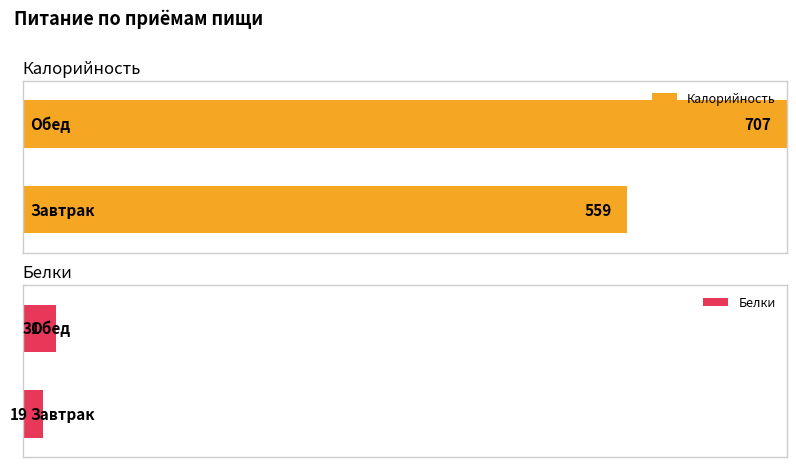

Is the value of Калорийность at Завтрак greater than the value of Белки at Обед?

Yes